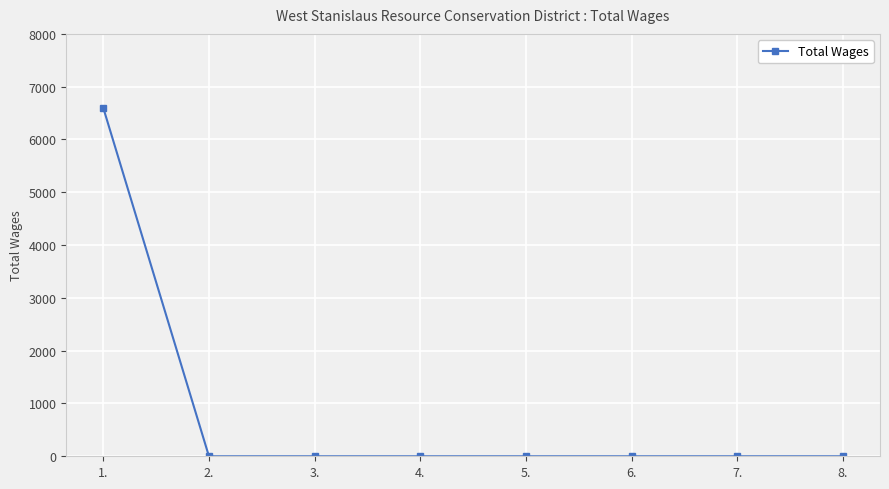

What is the difference between the maximum and minimum values?

6600